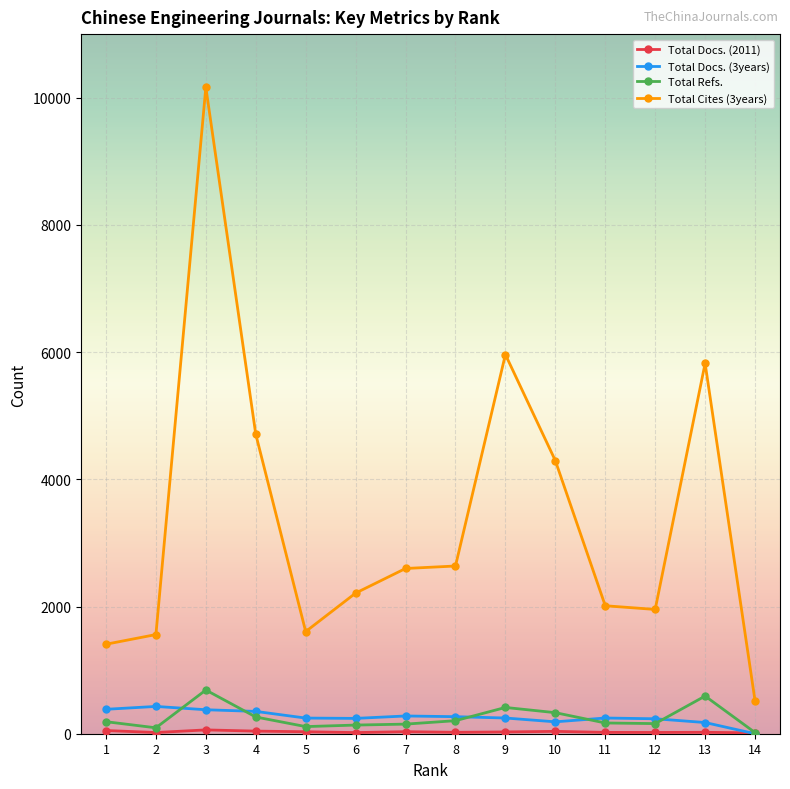

True or false: Total Cites (3years) has more than 1 interior local peaks.

True